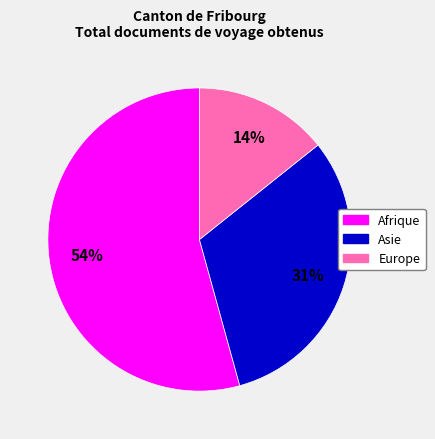

Does any single category account for the majority?

Yes